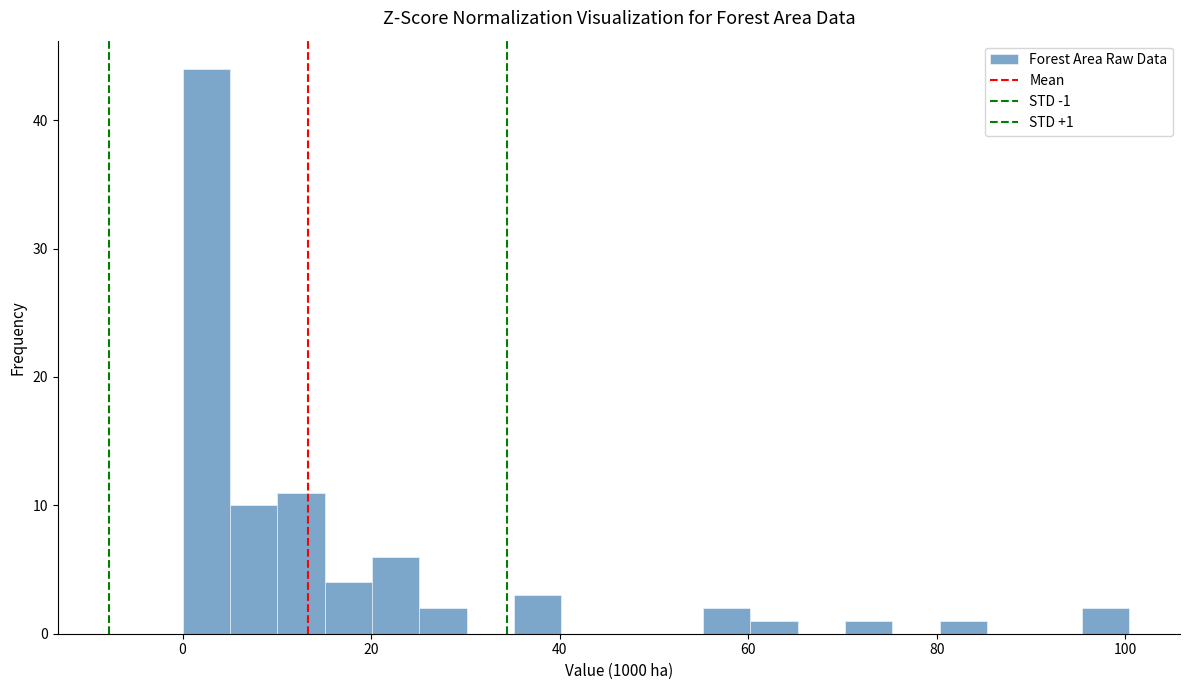

Read against the x-axis, roughly where is the centre of the tallest bar?

2